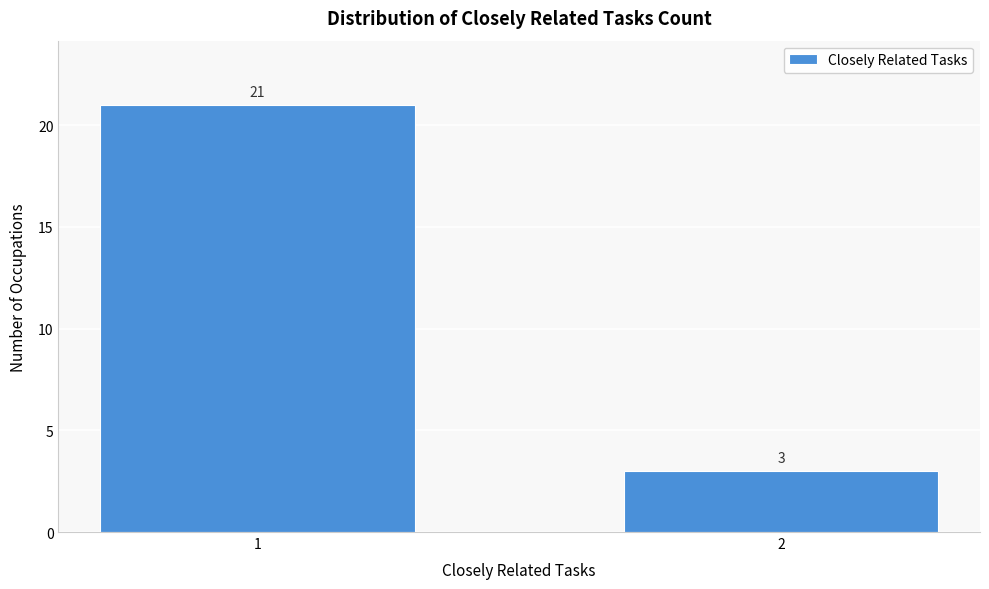

Reading left to right, list all the values displayed in this chart.

1=21	2=3